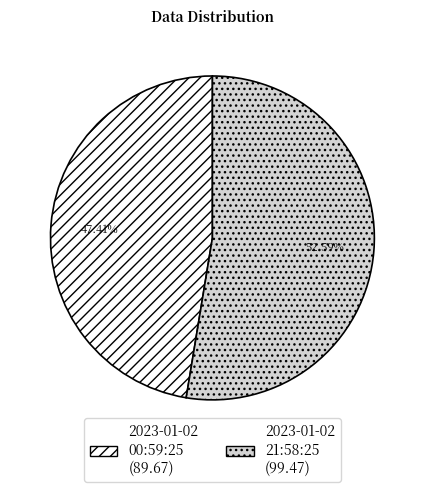

Is there any slice that represents more than half of the pie?

Yes